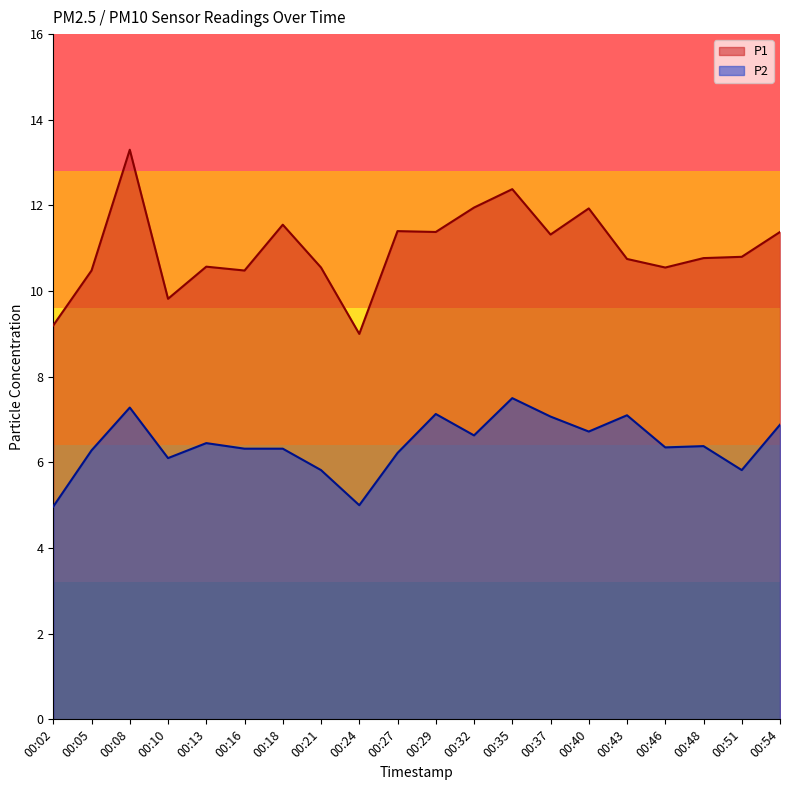

What is the value of the P2 point at the 3rd from the left?

7.3